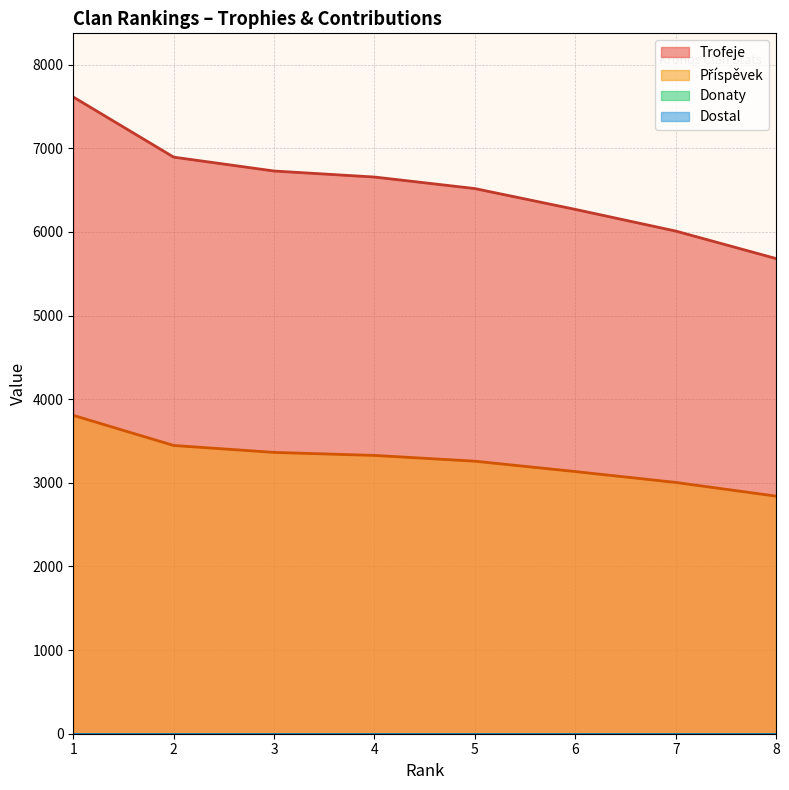

List the series in order of their peak value, highest first.

Trofeje, Příspěvek